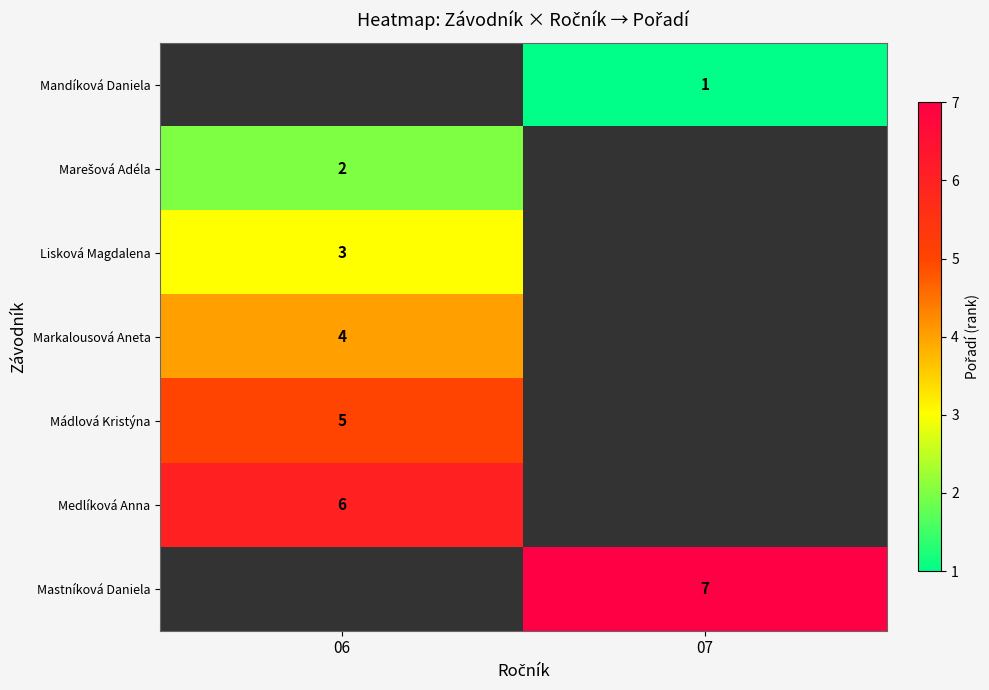

The Mastníková Daniela series shows 7 at 07. True or false?

True